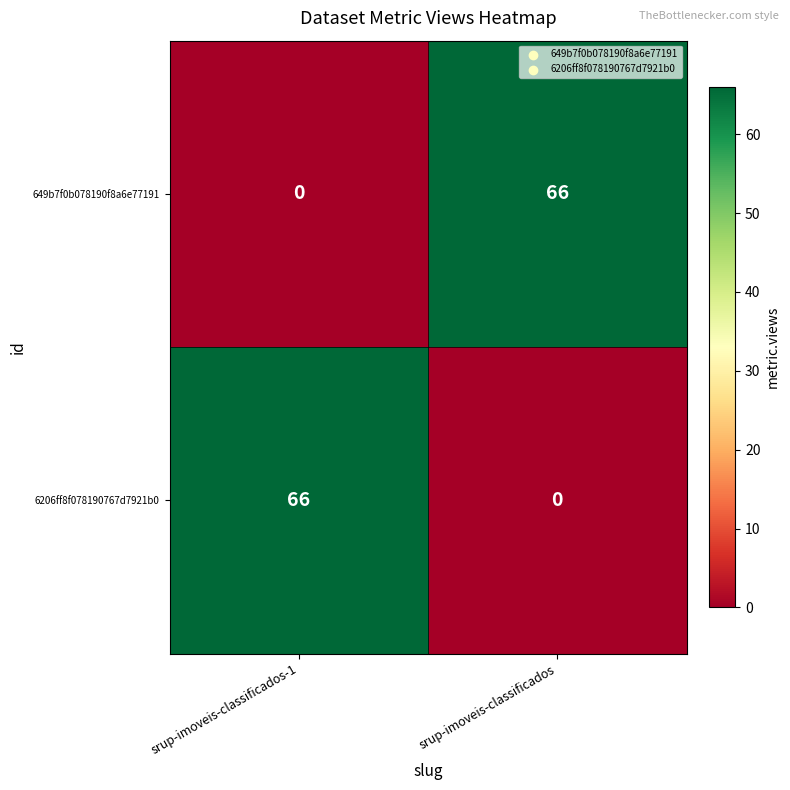

Reading left to right, list all the values displayed in this chart.

649b7f0b078190f8a6e77191: 0	66
6206ff8f078190767d7921b0: 66	0